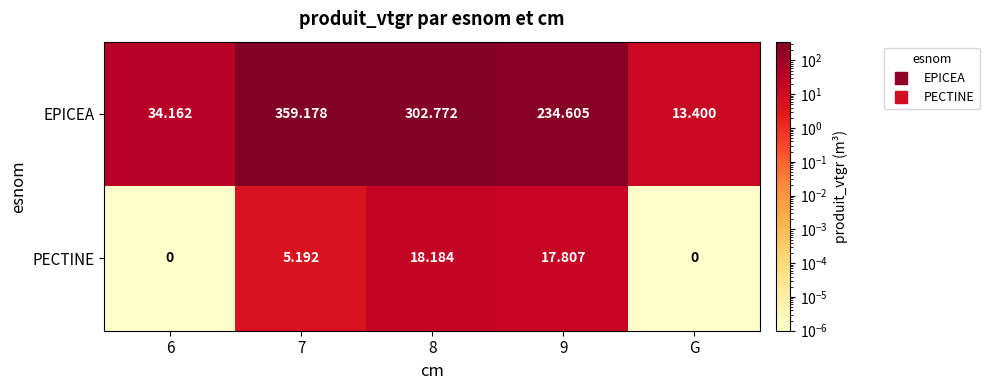

How many values in the EPICEA series are below 234?

2